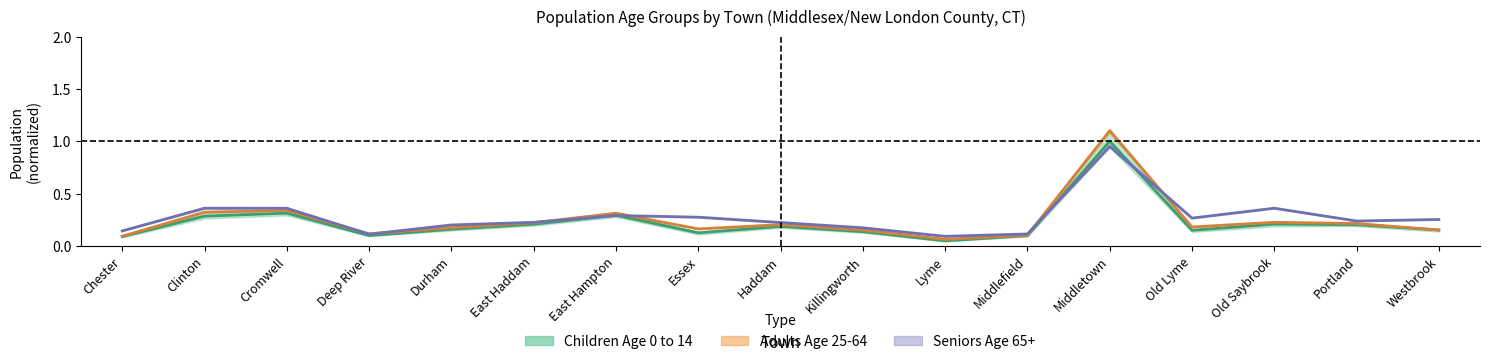

How many interior local valleys does the Seniors Age 65+ series have?

4